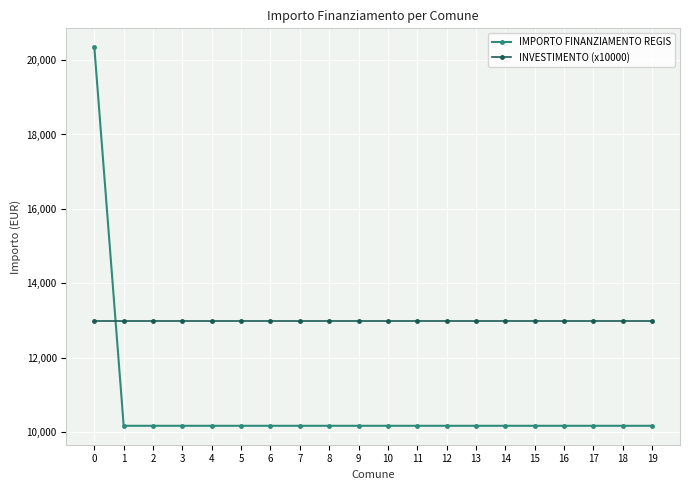

At how many categories does at least one series exceed 12842?

20